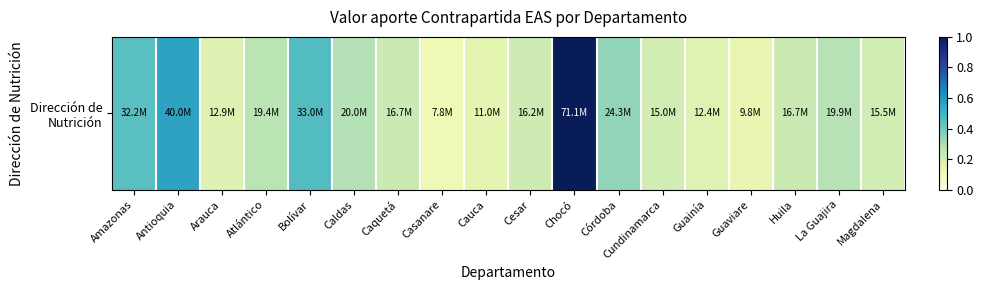

List the labels in order of value, largest first.

Chocó, Antioquia, Bolívar, Amazonas, Córdoba, Caldas, La Guajira, Atlántico, Caquetá, Huila, Cesar, Magdalena, Cundinamarca, Arauca, Guainía, Cauca, Guaviare, Casanare